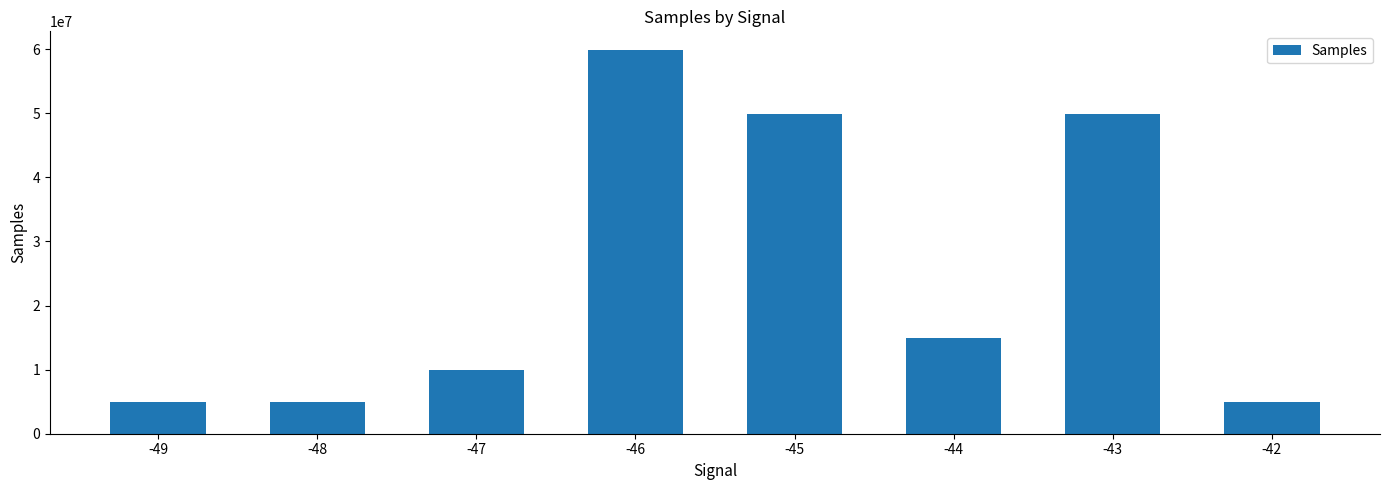

What is the sum of the values at -42 and -47?

14942778